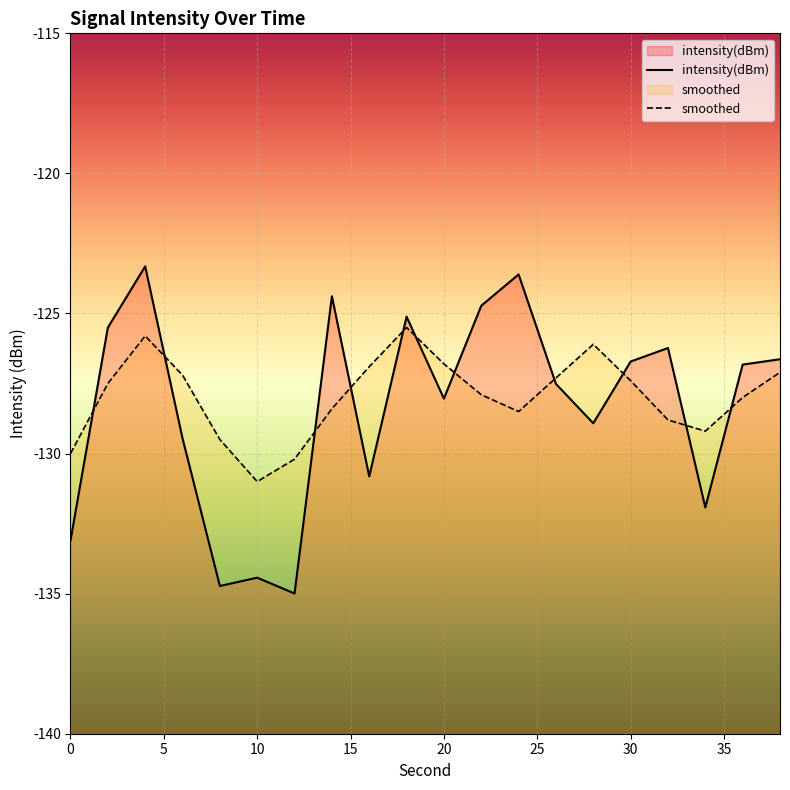

What is the sum of all intensity(dBm) values?

-2567.0